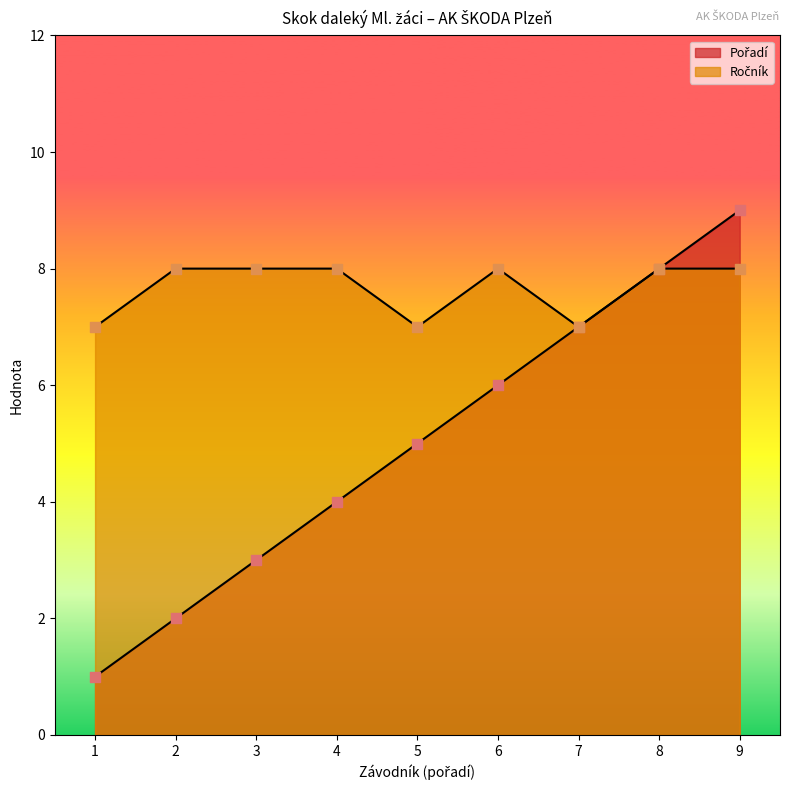

At how many categories does at least one series exceed 1?

9